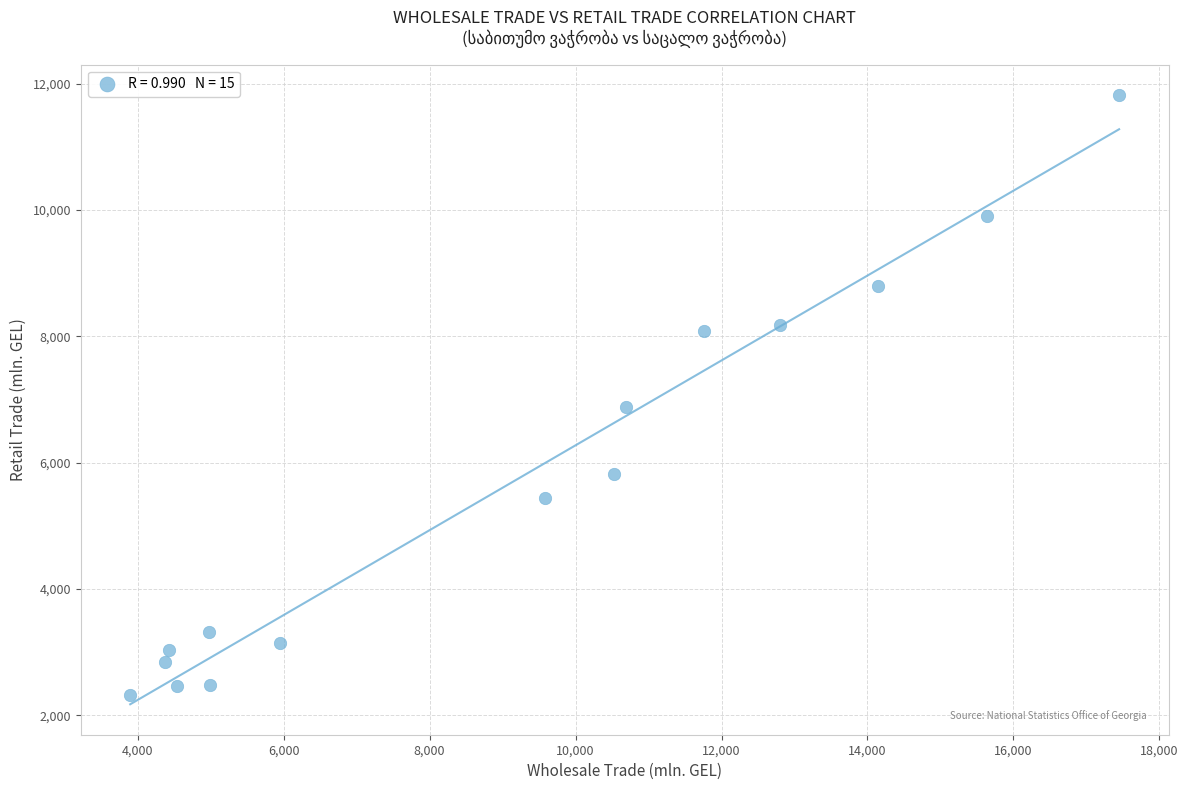

What is the range of Y values (max minus min)?

9494.3